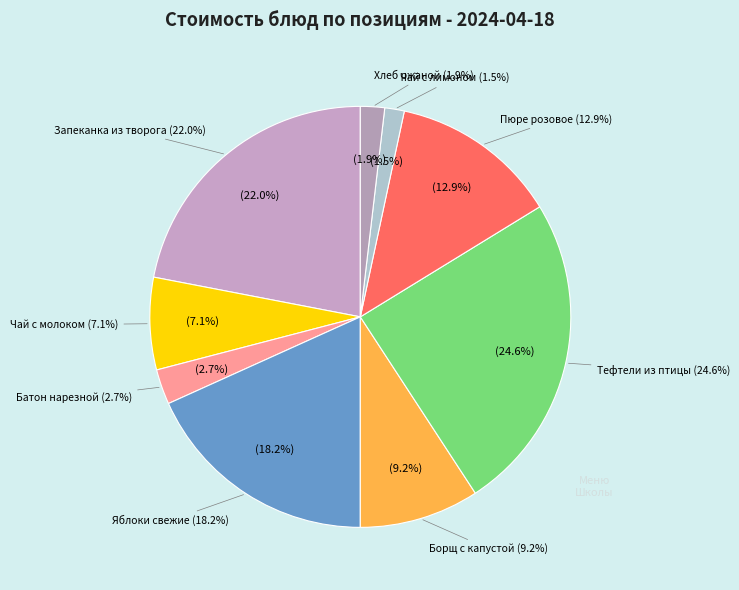

Rank the categories by value from lowest to highest.

чай с сахаром с лимоном, хлеб ржаной, батон нарезной, чай с сахаром с молоком, борщ с капустой и картофелем, пюре розовое, яблоки свежие, запеканка из творога со сгущёным молоком, тефтели из птицы